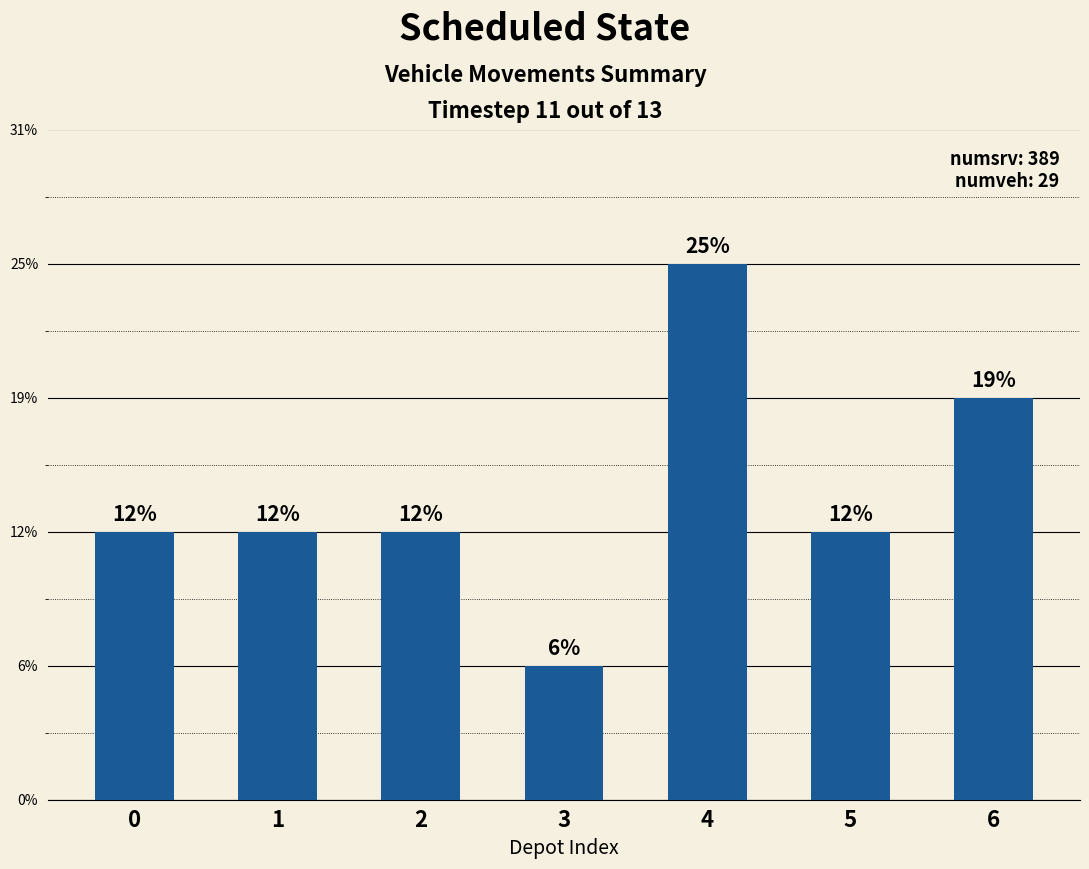

Are the bars horizontal?

No